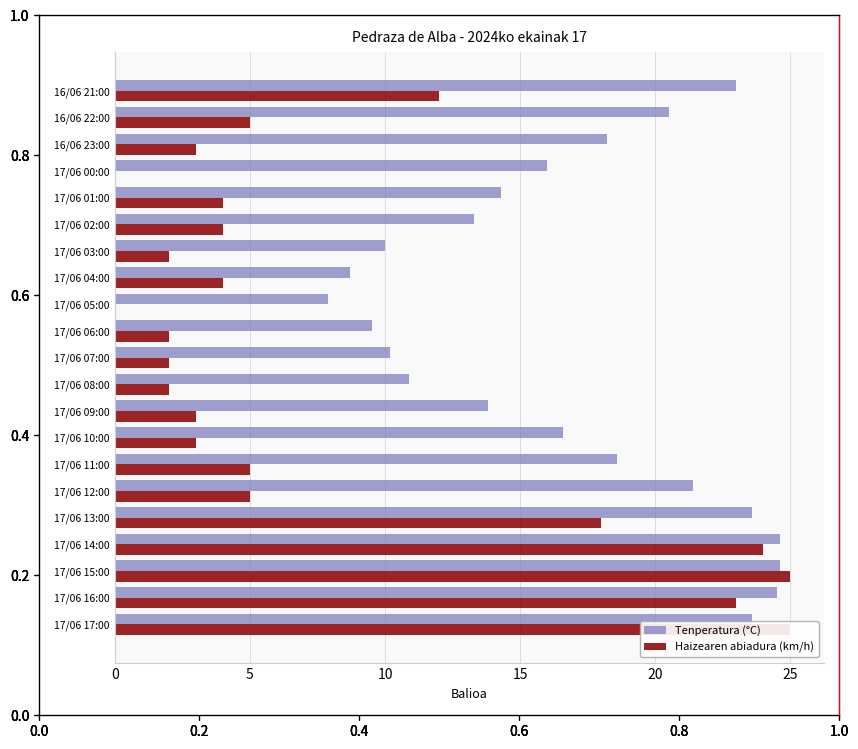

The value of Haizearen abiadura (km/h) at 17/06 17:00 is 25.0. True or false?

True